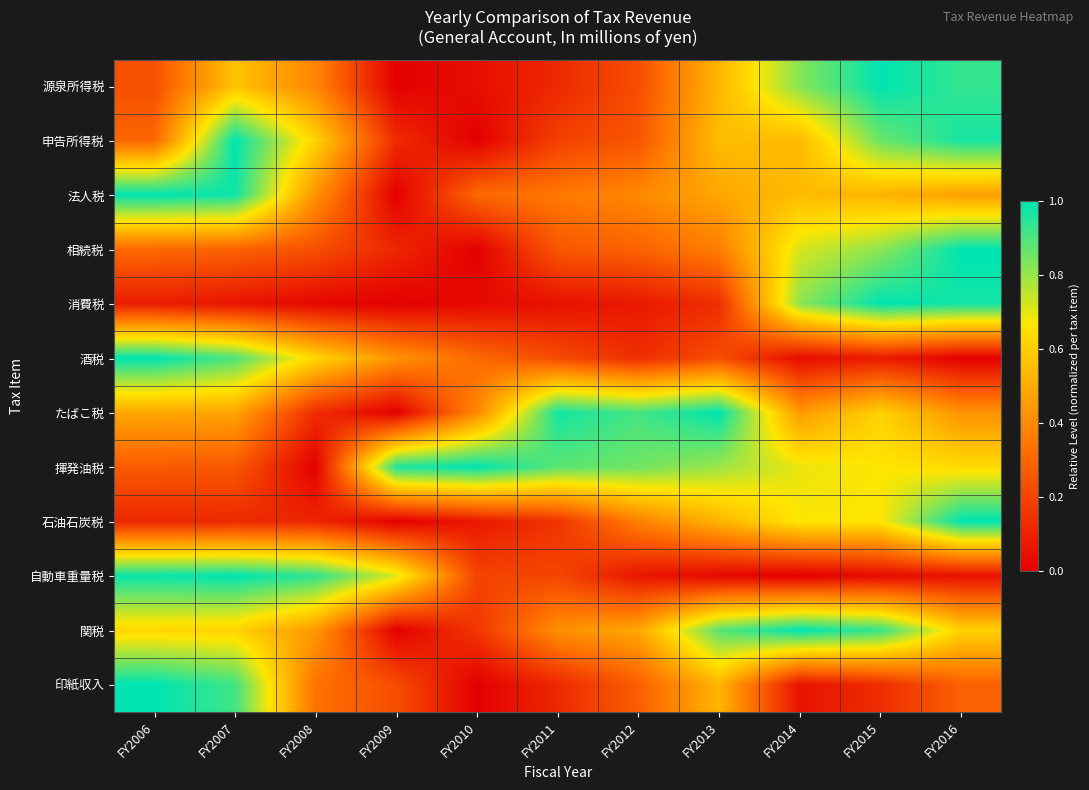

Reading left to right, transcribe all the data shown in this chart.

源泉所得税: FY2006=0.2	FY2007=0.6	FY2008=0.4	FY2009=0.0	FY2010=0.0	FY2011=0.1	FY2012=0.2	FY2013=0.5	FY2014=0.8	FY2015=1.0	FY2016=0.9
申告所得税: FY2006=0.3	FY2007=1.0	FY2008=0.6	FY2009=0.1	FY2010=0.0	FY2011=0.2	FY2012=0.3	FY2013=0.6	FY2014=0.5	FY2015=0.9	FY2016=1.0
法人税: FY2006=1.0	FY2007=1.0	FY2008=0.4	FY2009=0.0	FY2010=0.3	FY2011=0.3	FY2012=0.4	FY2013=0.5	FY2014=0.5	FY2015=0.5	FY2016=0.5
相続税: FY2006=0.3	FY2007=0.3	FY2008=0.2	FY2009=0.1	FY2010=0.0	FY2011=0.3	FY2012=0.3	FY2013=0.4	FY2014=0.7	FY2015=0.8	FY2016=1.0
消費税: FY2006=0.1	FY2007=0.1	FY2008=0.0	FY2009=0.0	FY2010=0.0	FY2011=0.1	FY2012=0.1	FY2013=0.1	FY2014=0.8	FY2015=1.0	FY2016=1.0
酒税: FY2006=1.0	FY2007=0.9	FY2008=0.6	FY2009=0.4	FY2010=0.3	FY2011=0.2	FY2012=0.1	FY2013=0.2	FY2014=0.0	FY2015=0.1	FY2016=0.0
たばこ税: FY2006=0.5	FY2007=0.5	FY2008=0.1	FY2009=0.0	FY2010=0.4	FY2011=1.0	FY2012=0.9	FY2013=1.0	FY2014=0.4	FY2015=0.6	FY2016=0.4
揮発油税: FY2006=0.3	FY2007=0.3	FY2008=0.0	FY2009=1.0	FY2010=1.0	FY2011=0.9	FY2012=0.9	FY2013=0.8	FY2014=0.7	FY2015=0.7	FY2016=0.6
石油石炭税: FY2006=0.1	FY2007=0.1	FY2008=0.1	FY2009=0.0	FY2010=0.1	FY2011=0.2	FY2012=0.4	FY2013=0.5	FY2014=0.7	FY2015=0.7	FY2016=1.0
自動車重量税: FY2006=1.0	FY2007=1.0	FY2008=0.9	FY2009=0.7	FY2010=0.2	FY2011=0.2	FY2012=0.1	FY2013=0.0	FY2014=0.0	FY2015=0.0	FY2016=0.1
関税: FY2006=0.6	FY2007=0.6	FY2008=0.4	FY2009=0.0	FY2010=0.2	FY2011=0.4	FY2012=0.5	FY2013=0.9	FY2014=1.0	FY2015=0.9	FY2016=0.6
印紙収入: FY2006=1.0	FY2007=0.9	FY2008=0.3	FY2009=0.2	FY2010=0.0	FY2011=0.1	FY2012=0.3	FY2013=0.5	FY2014=0.1	FY2015=0.1	FY2016=0.3